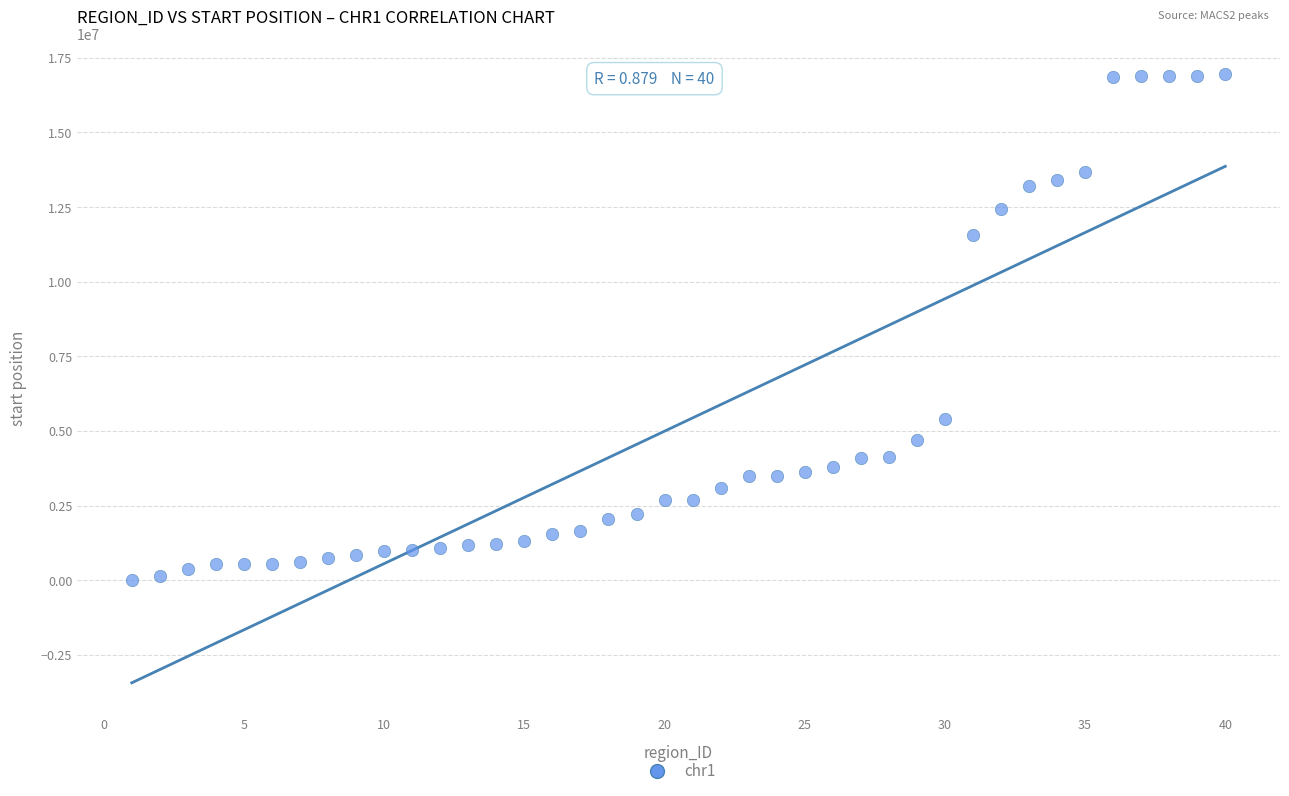

What is the range of Y values (max minus min)?

16954895